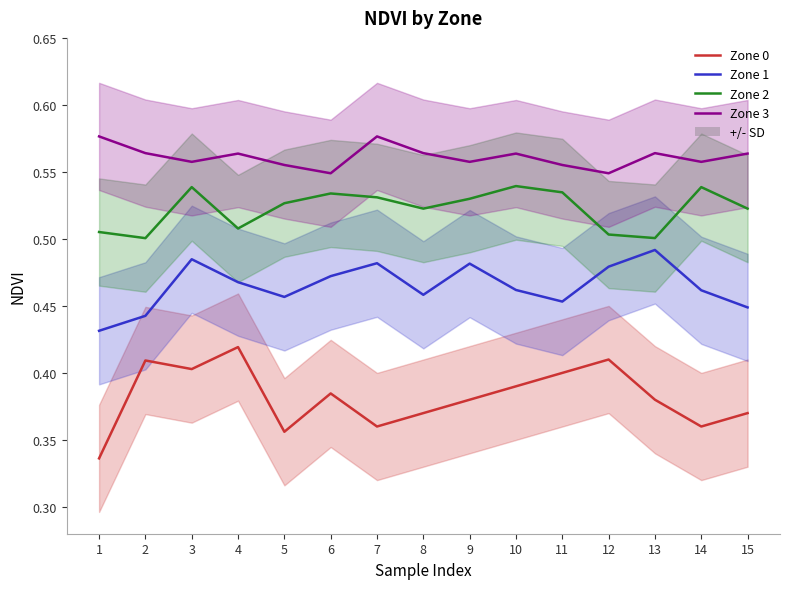

What is the value of the Zone 3 point at the 3rd from the left?

0.6